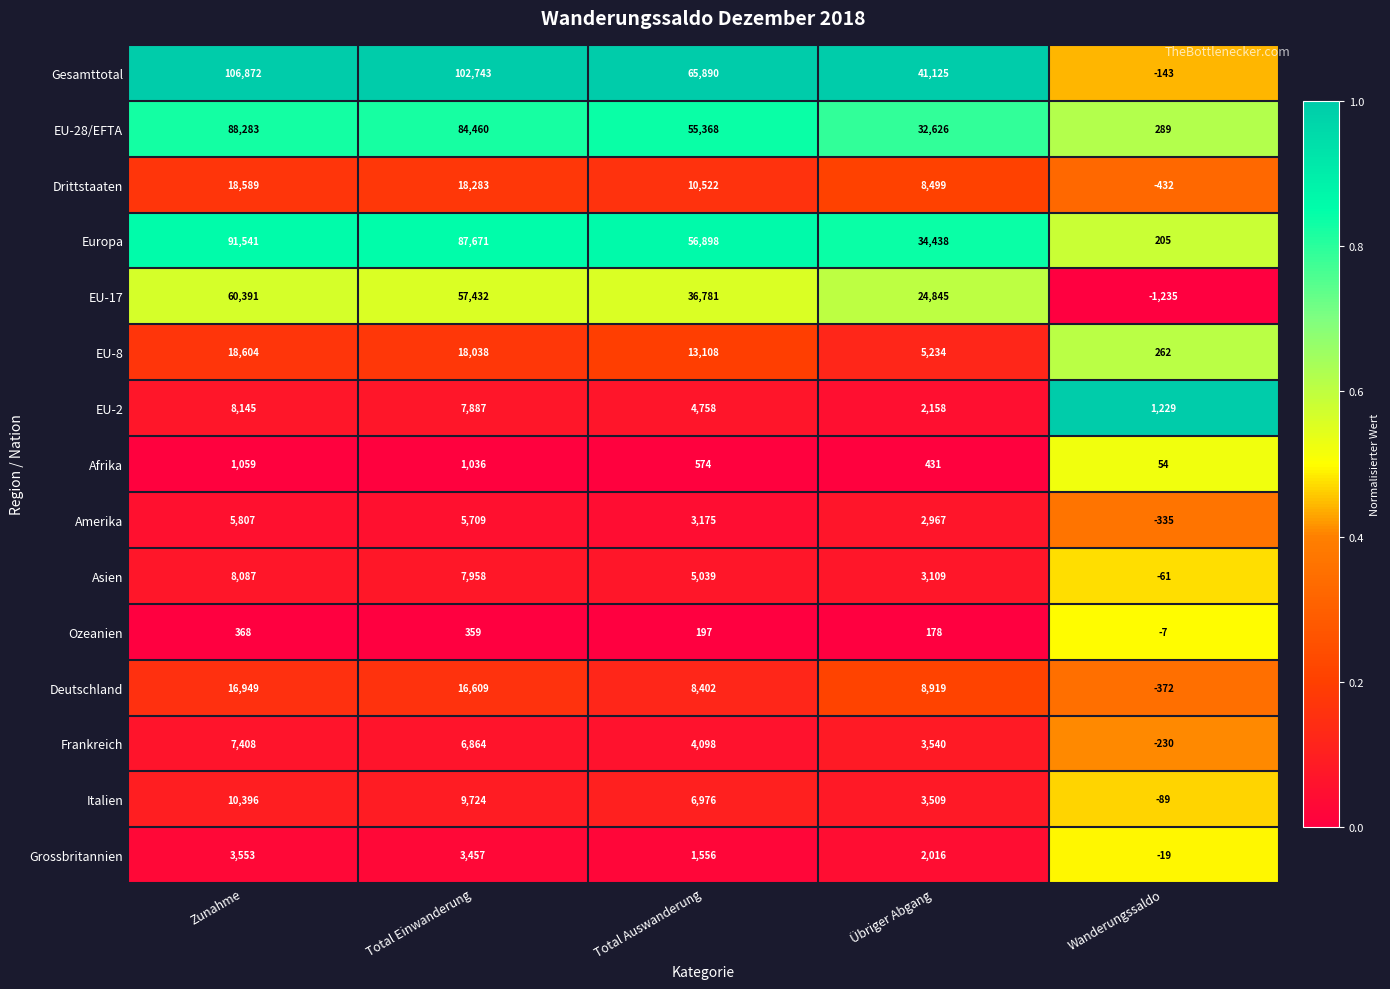

At which category is the sum across all series the highest?

Zunahme